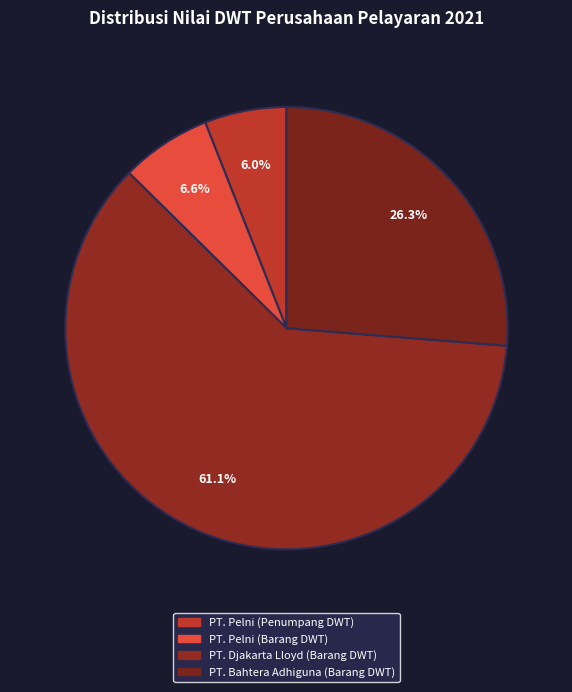

Rank the categories by value from lowest to highest.

PT. Pelni (Penumpang DWT), PT. Pelni (Barang DWT), PT. Bahtera Adhiguna (Barang DWT), PT. Djakarta Lloyd (Barang DWT)